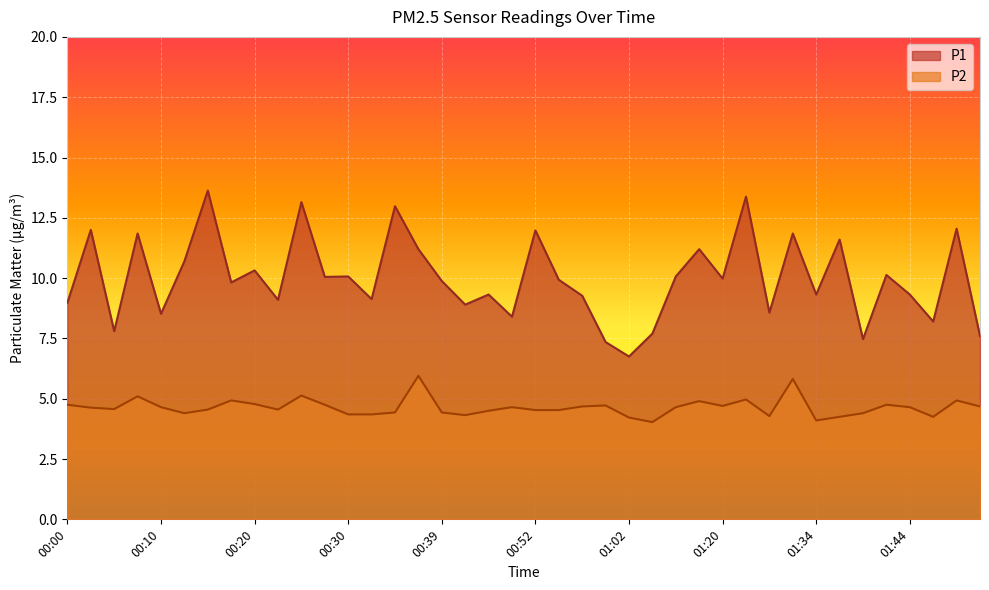

True or false: P1 and P2 intersect in this chart.

False